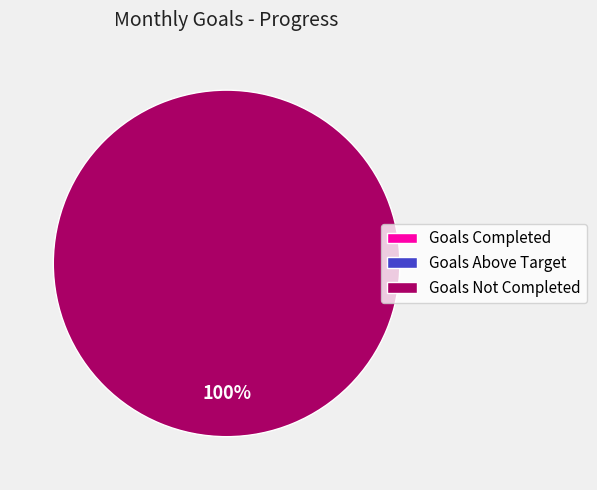

How much of the chart is everything except Goals Above Target?

100.0%